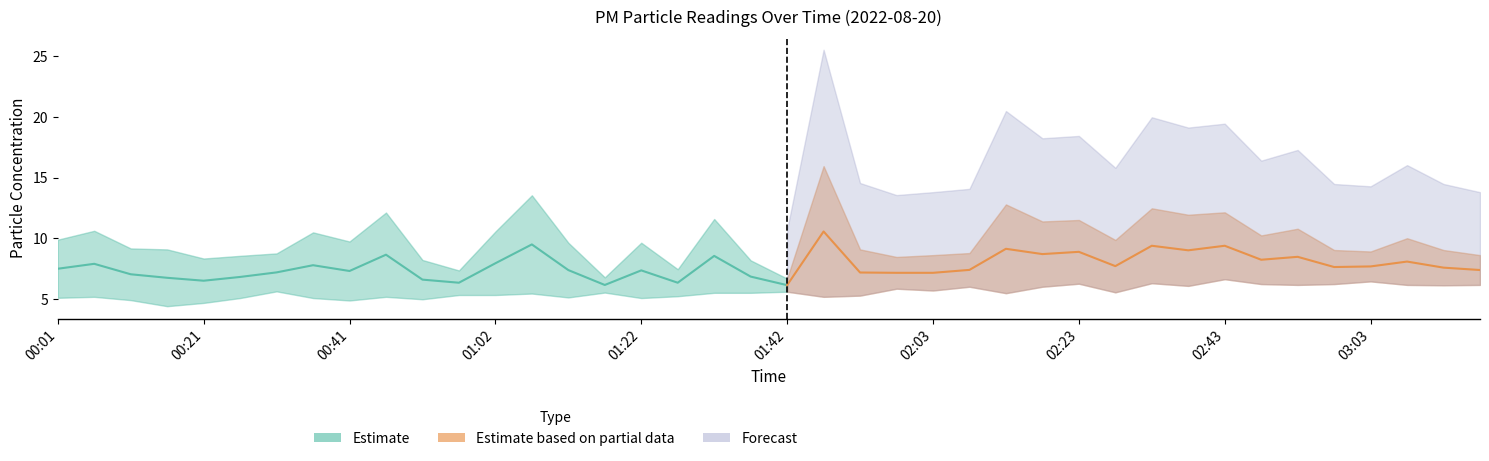

The value of P2 at 02:28 is 7.4. True or false?

False